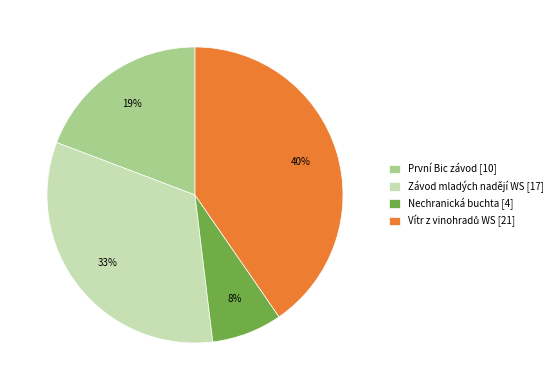

Approximately how many times larger is the value at První Bic závod [10] compared to Závod mladých nadějí WS [17]?

0.6